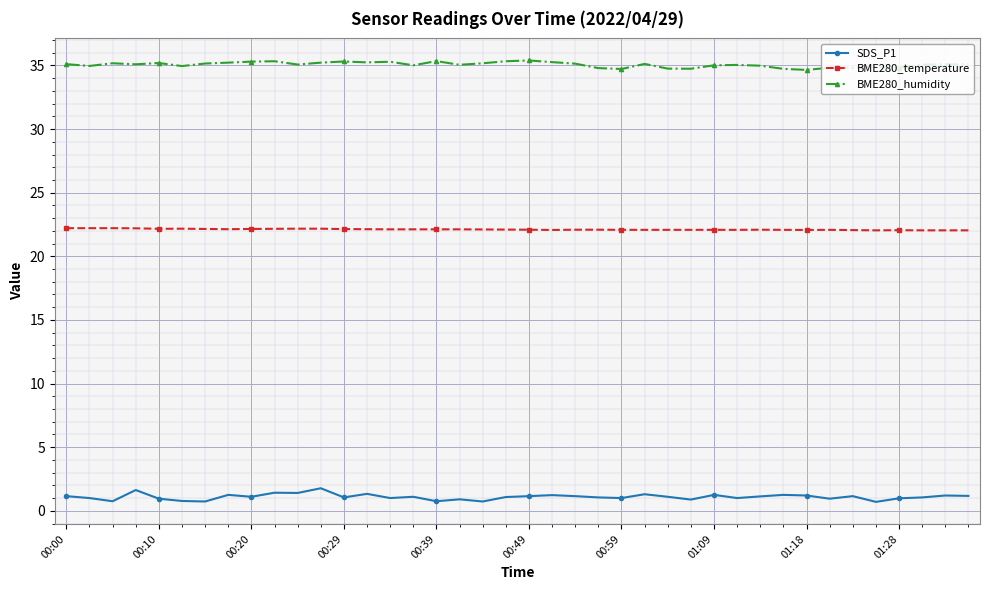

List the series in order of their peak value, highest first.

BME280_humidity, BME280_temperature, SDS_P1